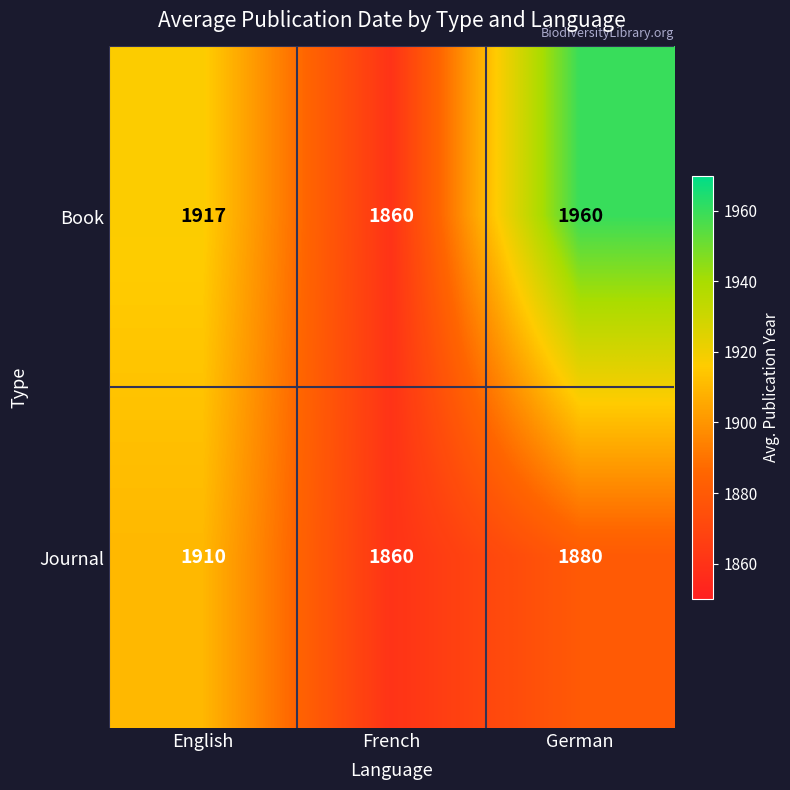

Which series has the widest spread of values?

Book